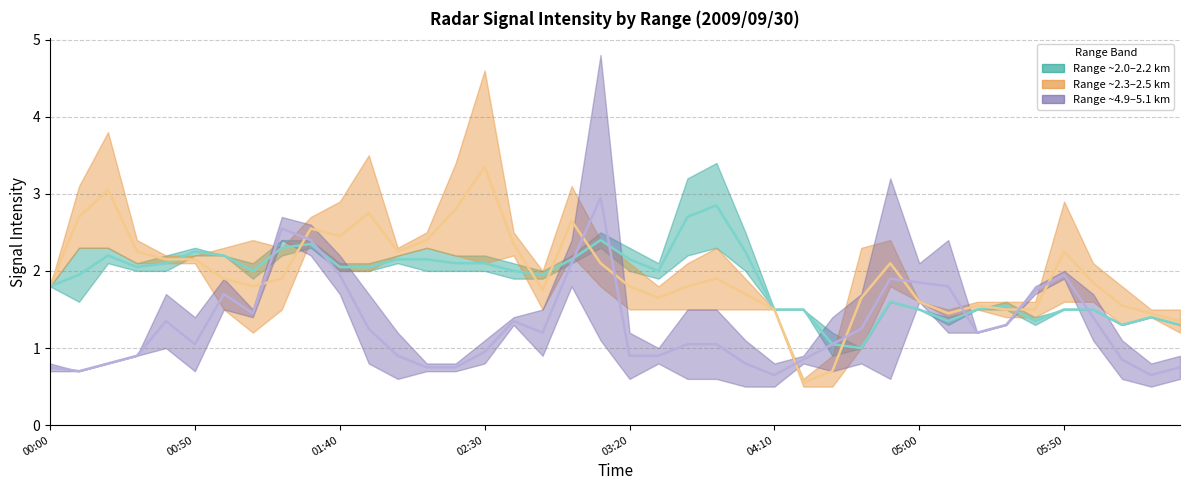

Which series has the largest total across all categories?

Range ~2.3–2.5 km